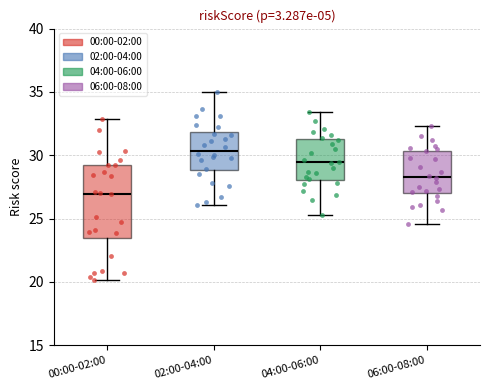

Reading left to right, transcribe this box plot: for each box, give where its median line is, the range the box spans, and where its two whiskers end, as read against the y-axis. The values are not printed on the chart, so give them approximately, as read against the axis.

00:00-02:00: median 27.0, box 23.5 to 29.0, whiskers 20.0 to 33.0
02:00-04:00: median 30.5, box 29.0 to 32.0, whiskers 26.0 to 35.0
04:00-06:00: median 29.5, box 28.0 to 31.5, whiskers 25.5 to 33.5
06:00-08:00: median 28.5, box 27.0 to 30.5, whiskers 24.5 to 32.5